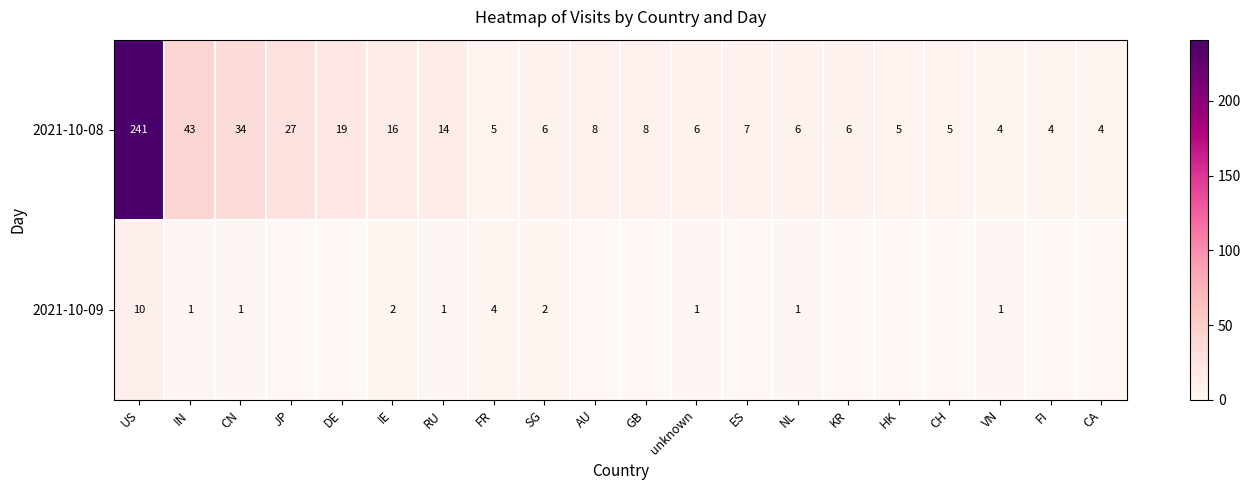

True or false: 2021-10-08 has a value of 3 at KR.

False